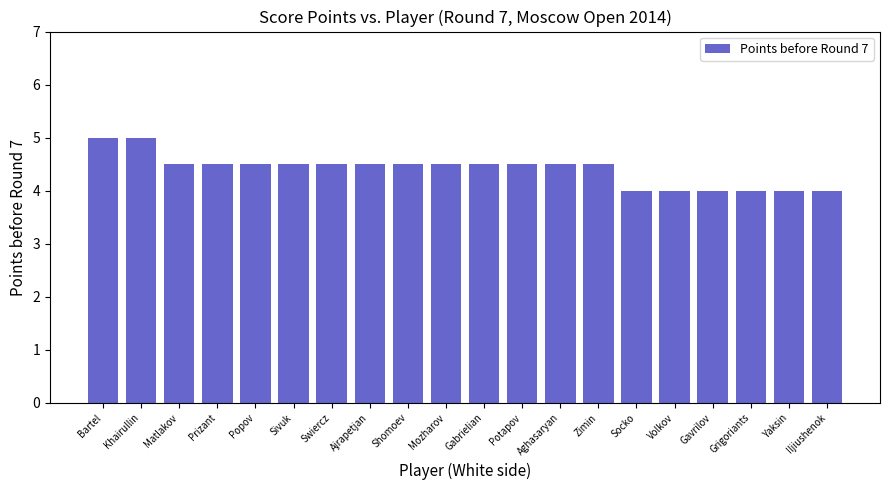

What is the minimum value shown in the chart?

4.0